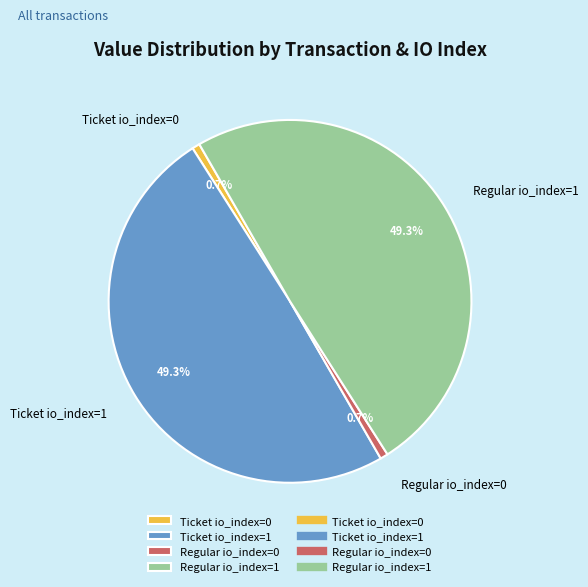

Between Regular io_index=1 and Regular io_index=0, which is larger?

Regular io_index=1